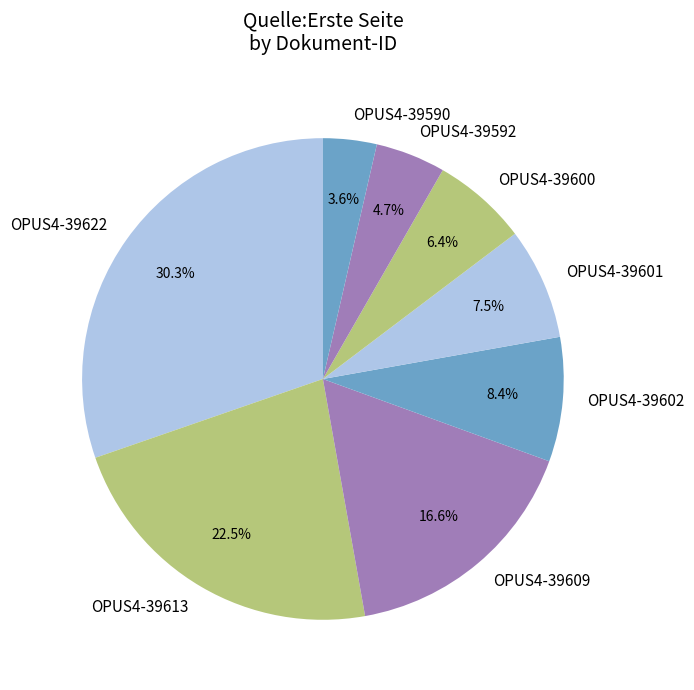

Is the sum of OPUS4-39600 and OPUS4-39609 greater than half?

No